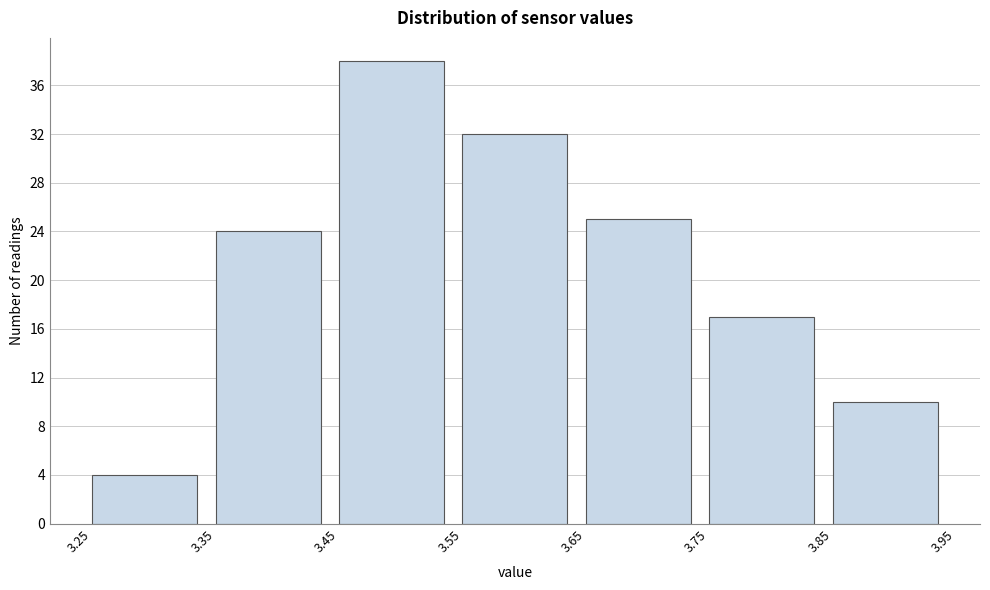

How tall is the bar that spans 3.45 to 3.55 on the x-axis? The values are not printed on the chart, so give them approximately, as read against the axis.

38